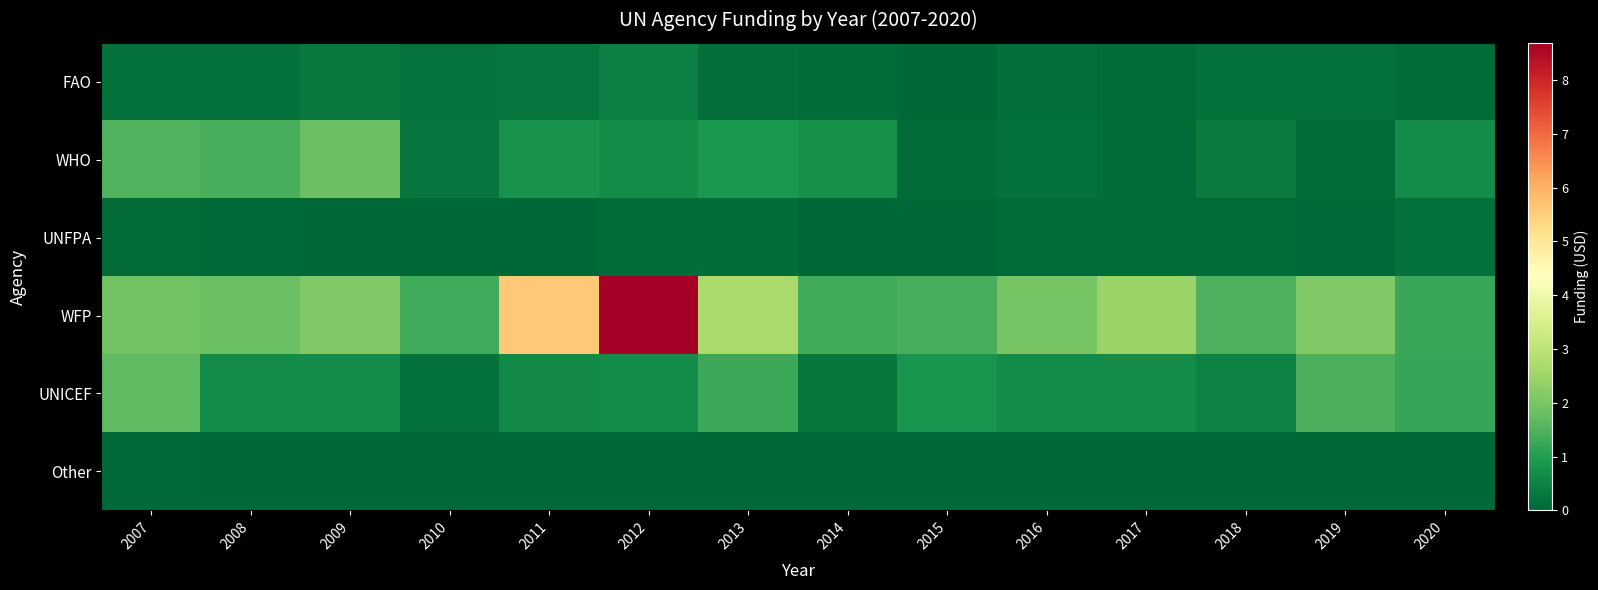

Reading left to right, extract all data points from this chart.

FAO: 2007=1730000	2008=1729286	2009=3159106	2010=2339999	2011=2509995	2012=4494702	2013=1697935	2014=1222025	2015=300000	2016=1377443	2017=766131	2018=1998903	2019=1999524	2020=700000
WHO: 2007=14987828	2008=14018694	2009=18015018	2010=2413273	2011=8061694	2012=7029996	2013=9111128	2014=7566322	2015=832175	2016=1751707	2017=1335401	2018=3478487	2019=1000000	2020=6540586
UNFPA: 2007=771233	2008=350008	2009=254721	2010=146002	2011=149800	2012=1197199	2013=1330230	2014=250004	2015=0	2016=948384	2017=829810	2018=812598	2019=379116	2020=1704861
WFP: 2007=19202513	2008=18273482	2009=21131896	2010=13239761	2011=56090165	2012=86942453	2013=26585938	2014=13289550	2015=14082108	2016=19853539	2017=24571907	2018=14832788	2019=21271968	2020=12394552
UNICEF: 2007=16842089	2008=6718366	2009=7070844	2010=1978486	2011=6327437	2012=6522855	2013=12857715	2014=2819915	2015=8466172	2016=6614956	2017=6722960	2018=5002591	2019=14468088	2020=12152369
Other: 2007=437158	2008=0	2009=0	2010=0	2011=0	2012=0	2013=0	2014=0	2015=254712	2016=0	2017=223539	2018=0	2019=0	2020=0